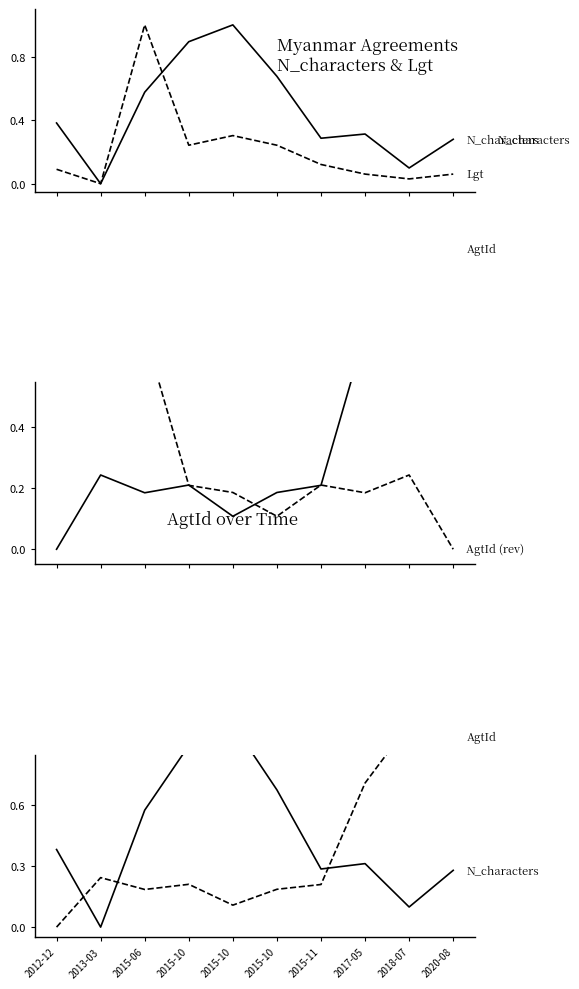

Is the value of Lgt at 2017-05 greater than the value of AgtId at 2015-10?

No